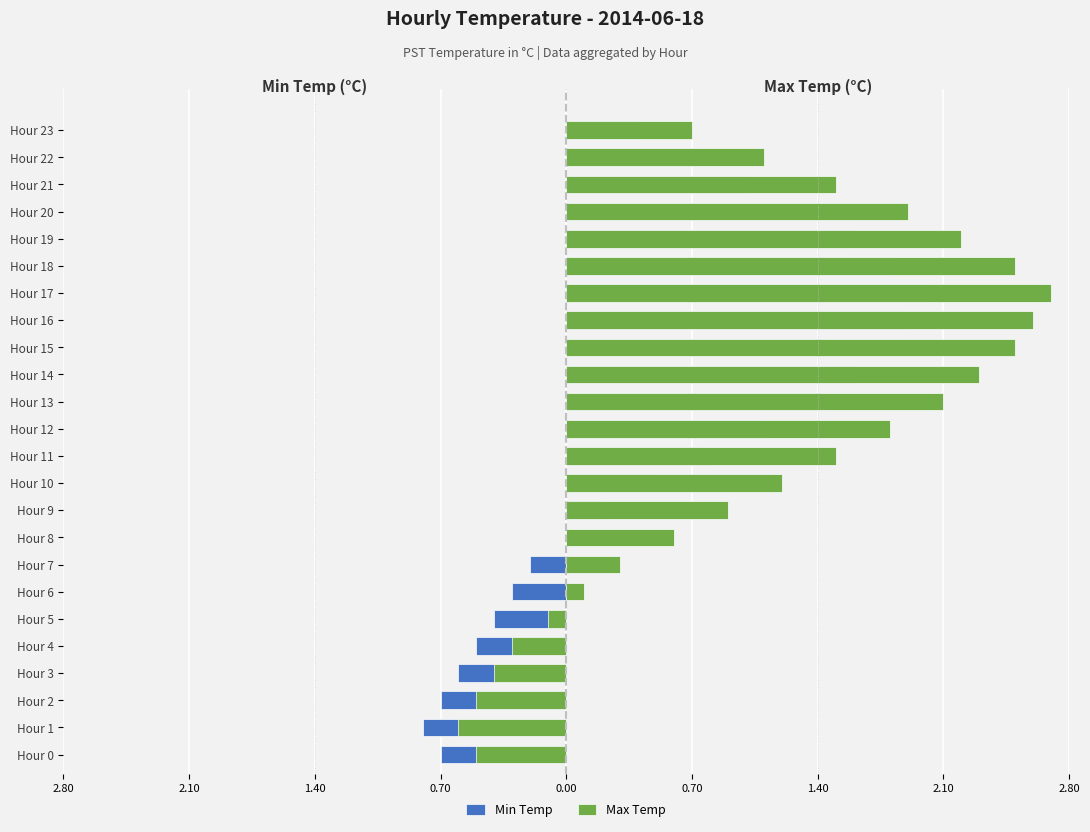

What are all the series names shown in the legend?

Min Temp, Max Temp